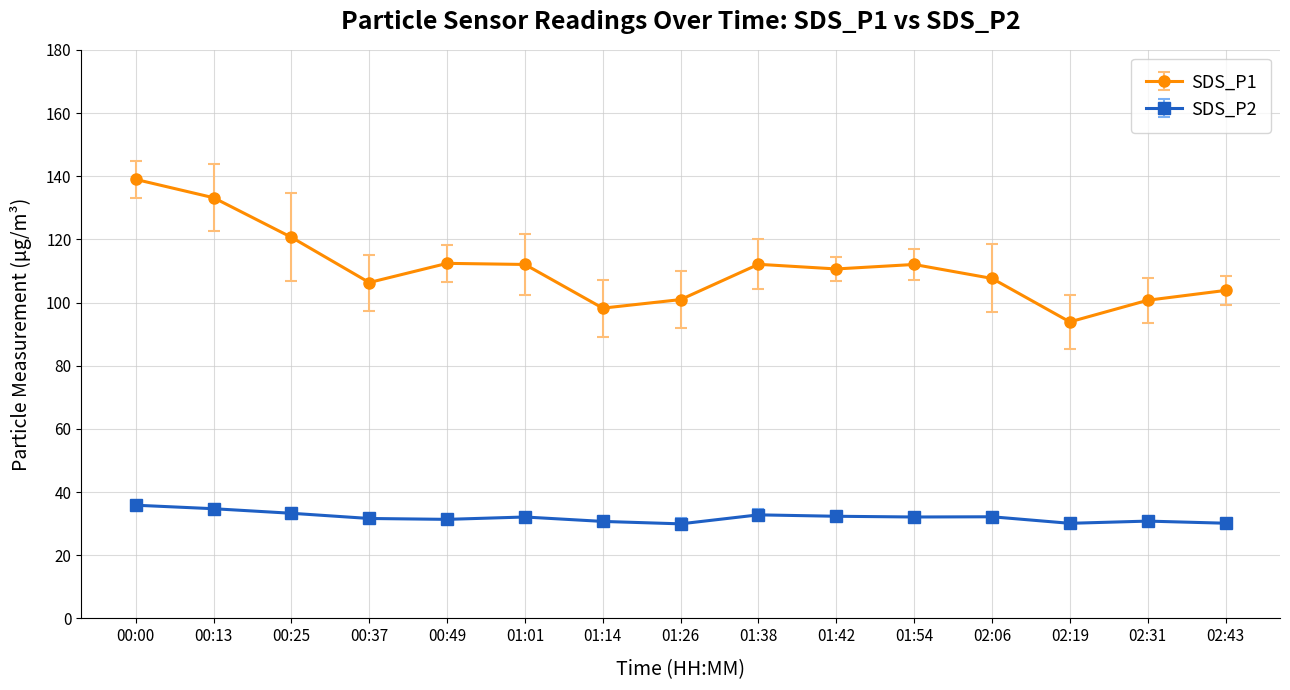

What is the average value of the SDS_P1 series?

110.9